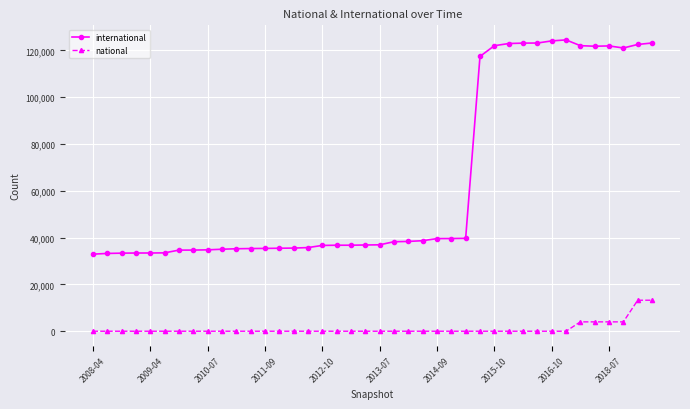

At how many categories does at least one series exceed 20800?

40